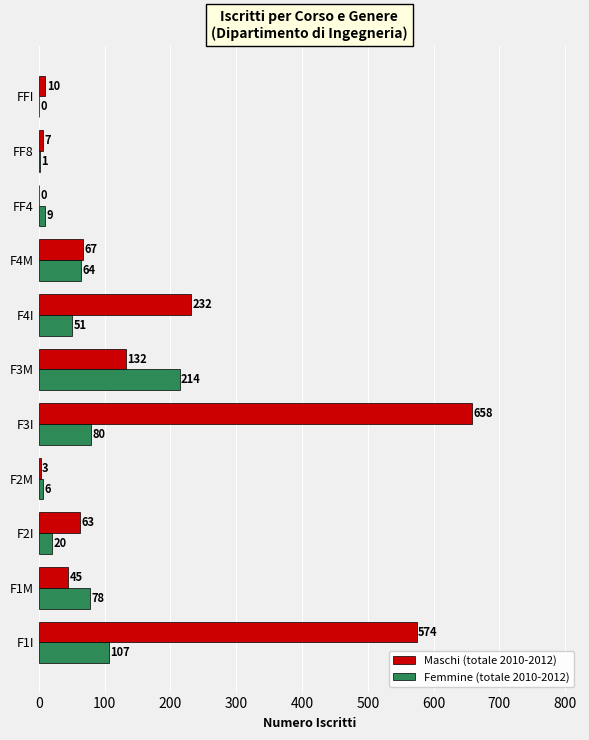

At which category is the sum across all series the highest?

F3I